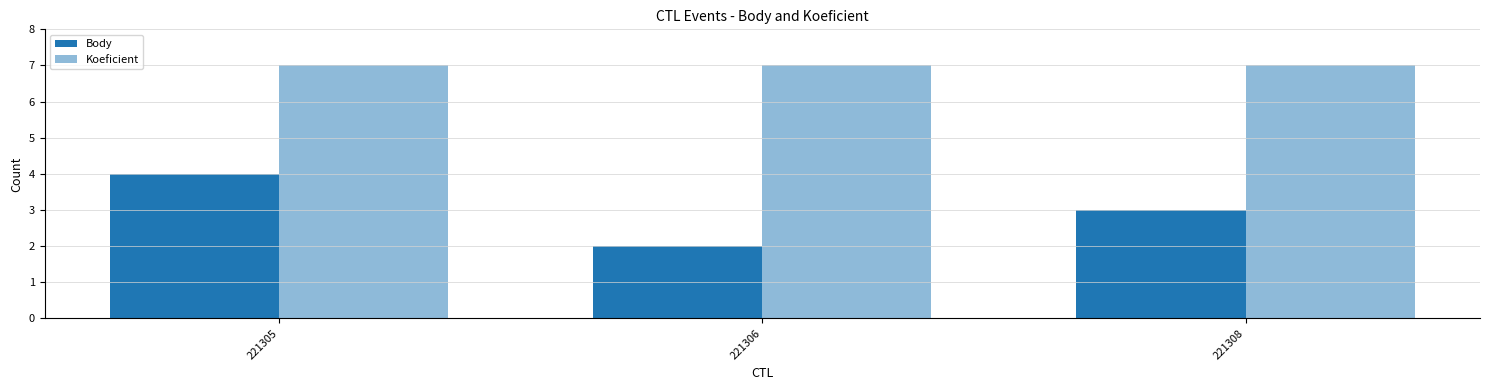

How many distinct data groups are displayed?

2